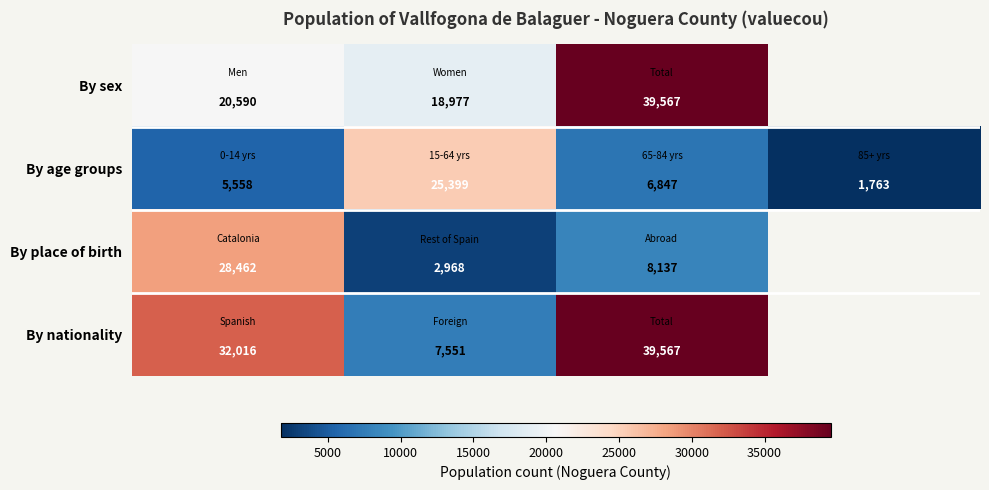

At how many categories does at least one series exceed 38248?

1